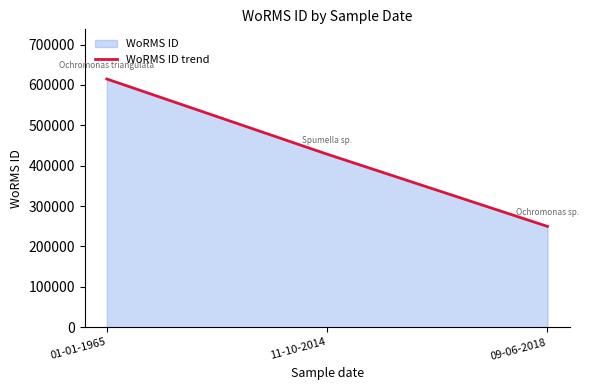

How many values are between 249725 and 614694?

3